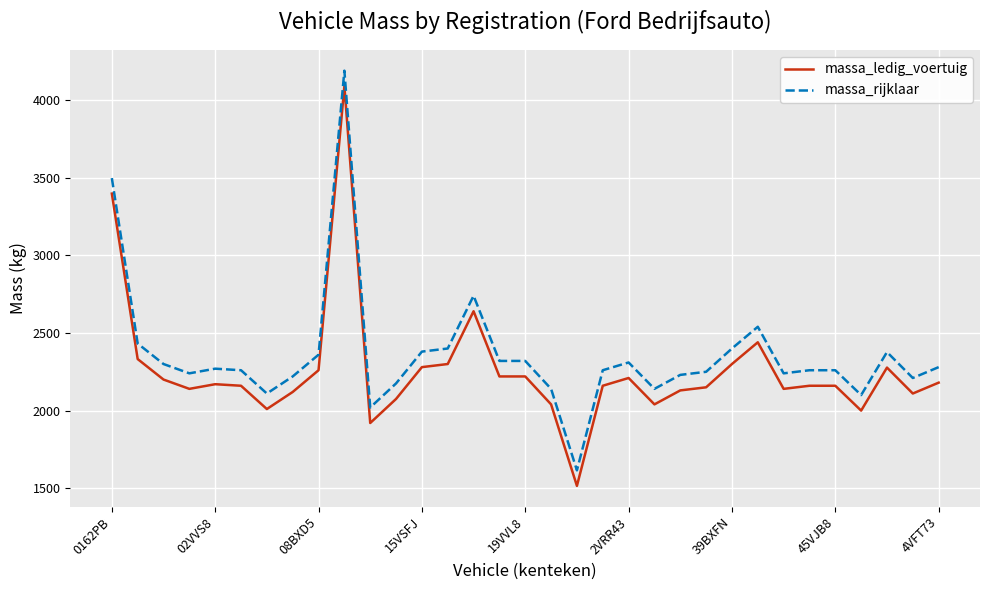

True or false: massa_ledig_voertuig and massa_rijklaar intersect in this chart.

False